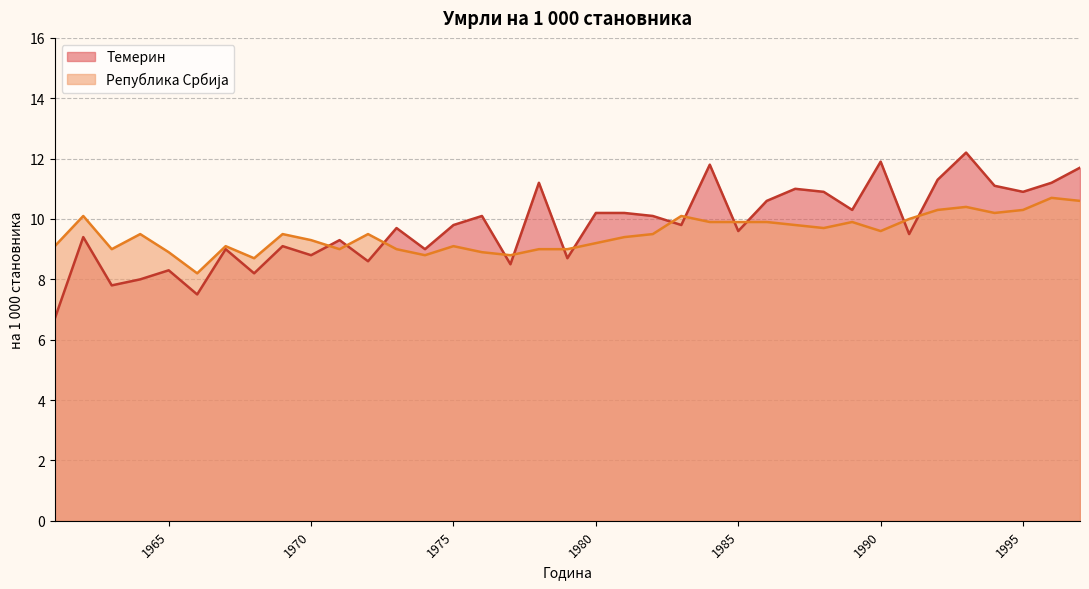

What is the average value of the Темерин series?

9.8